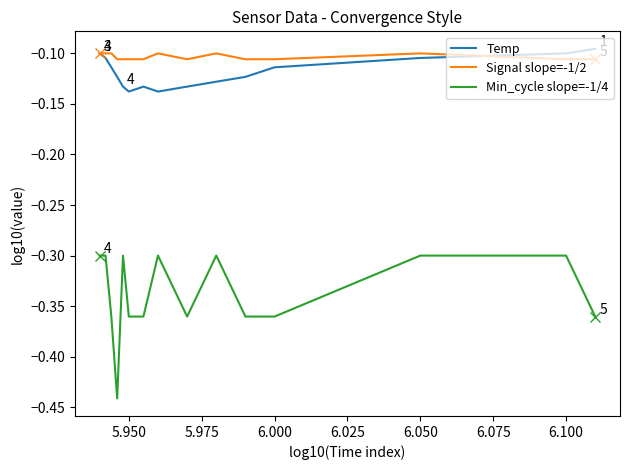

True or false: Min_cycle slope=-1/4 and Signal slope=-1/2 cross at least once.

False